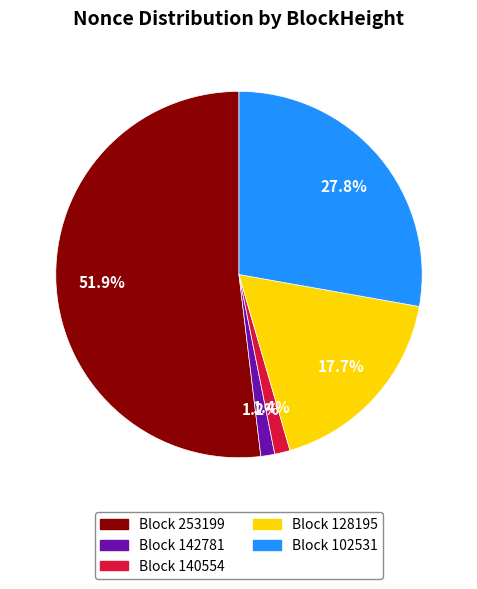

Approximately how many times larger is the value at Block 142781 compared to Block 140554?

0.9